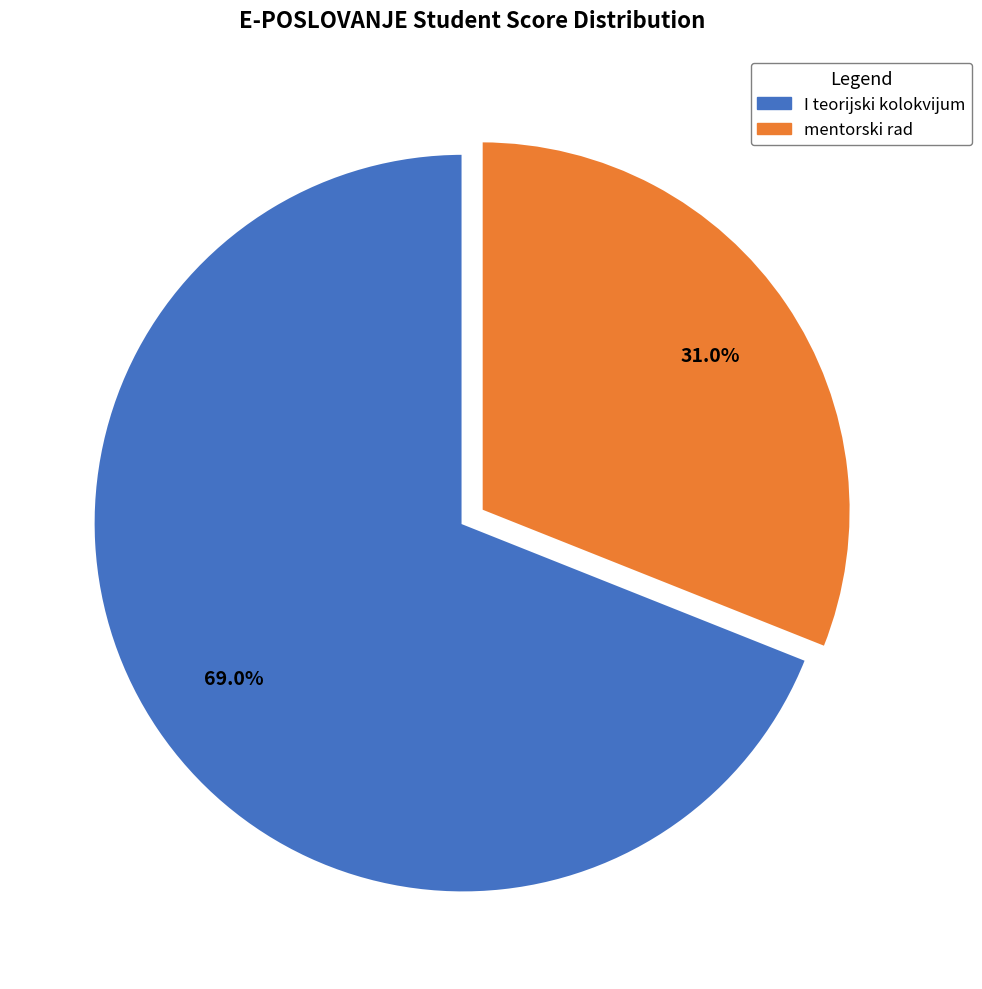

Is it true that I teorijski kolokvijum is 69% of the pie?

True